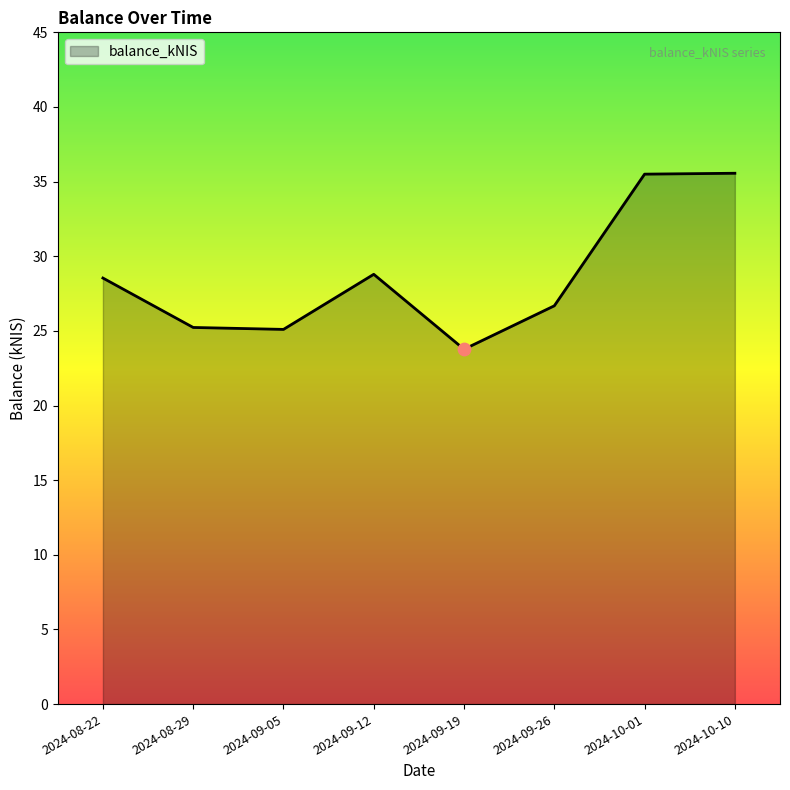

Between 2024-09-05 and 2024-09-12, which is larger?

2024-09-12